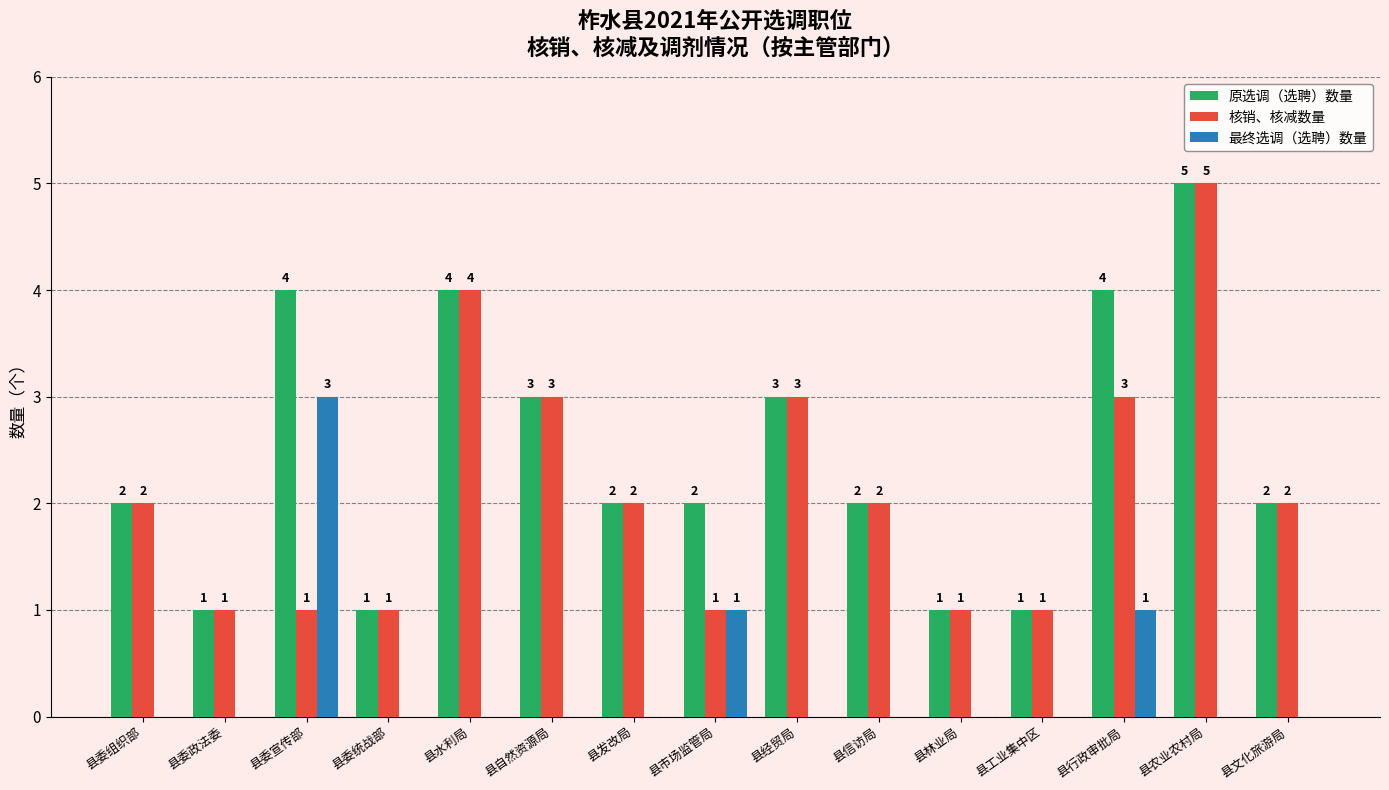

Reading left to right, what are all the values shown in this chart?

原选调（选聘）数量: 2	1	4	1	4	3	2	2	3	2	1	1	4	5	2
核销、核减数量: 2	1	1	1	4	3	2	1	3	2	1	1	3	5	2
最终选调（选聘）数量: 0	0	3	0	0	0	0	1	0	0	0	0	1	0	0